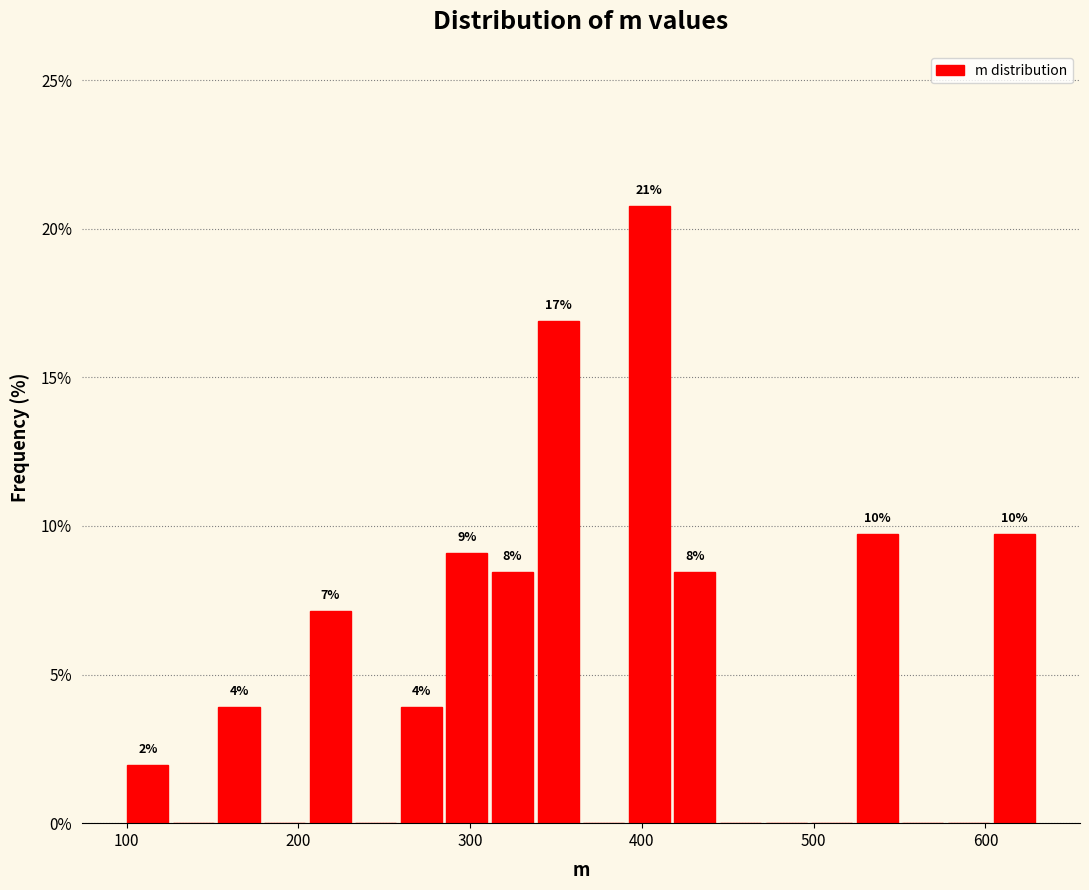

Read against the x-axis, roughly where is the centre of the tallest bar?

400